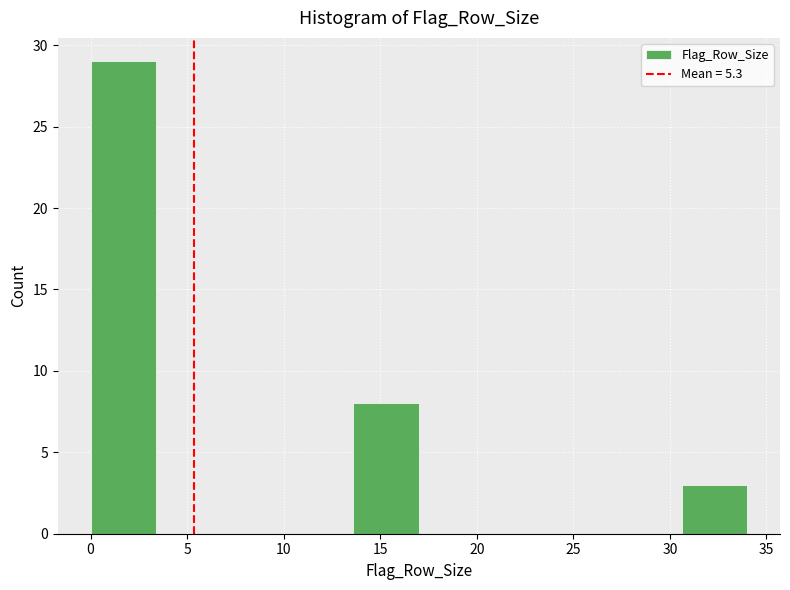

Which range on the x-axis has the tallest bar?

0.0 to 3.4